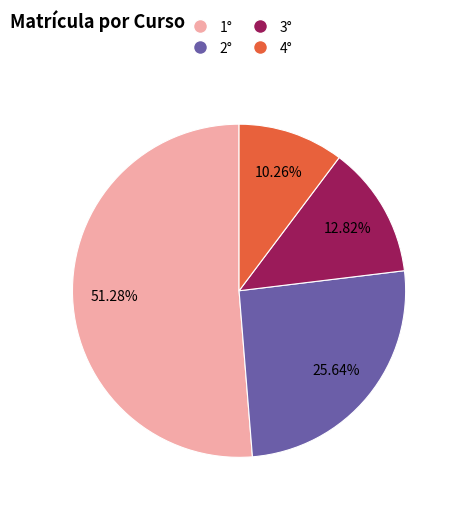

To the nearest percent, what portion does 2° represent?

26%